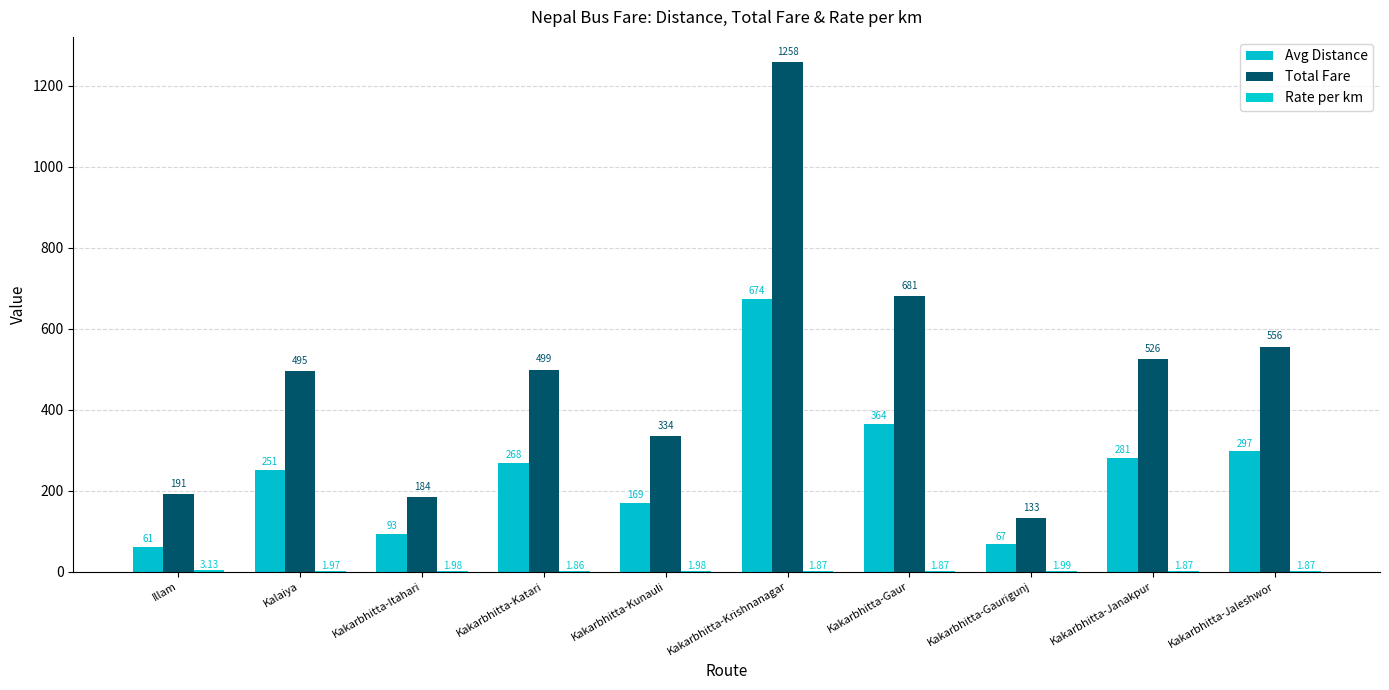

How many categories are shown in the chart?

10